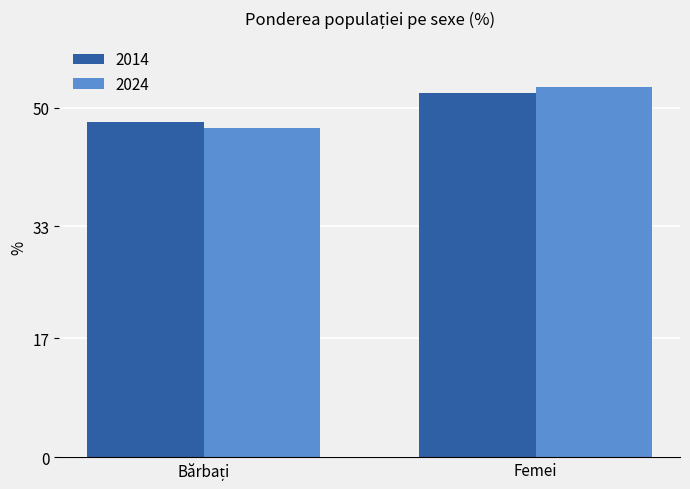

What is the value of the 2014 bar at the 1st from the left?

48.0